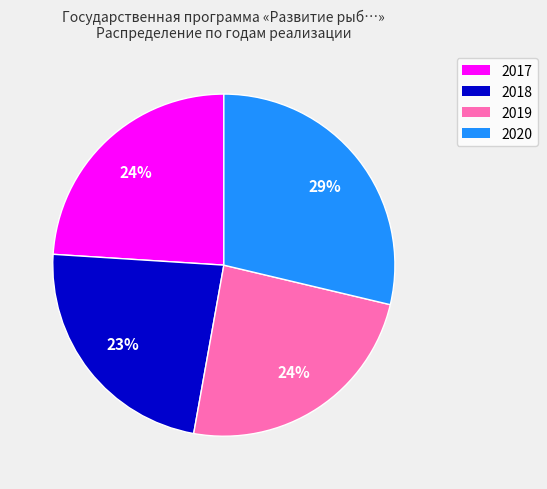

Is there any slice that represents more than half of the pie?

No